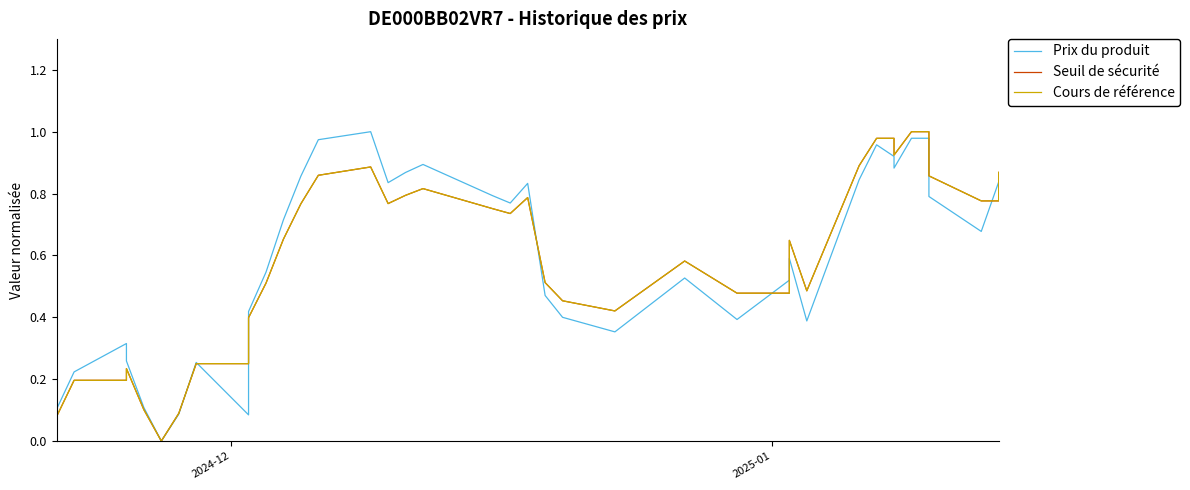

How many interior local valleys does the Seuil de sécurité series have?

6